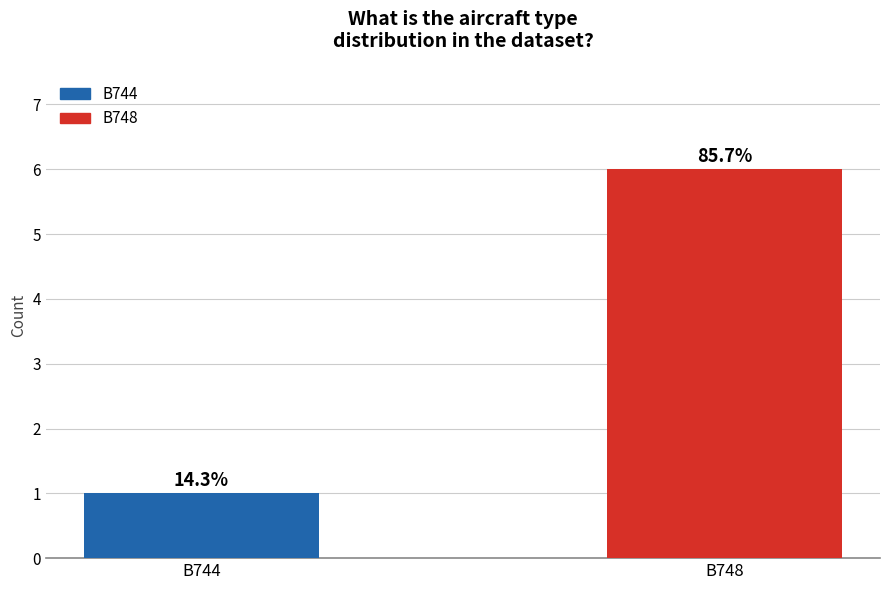

What is the difference between the maximum and minimum values?

5